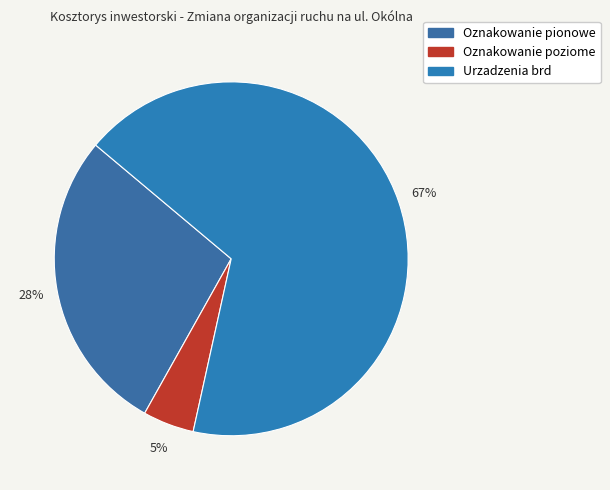

Rank the categories by value from lowest to highest.

Oznakowanie poziome, Oznakowanie pionowe, Urzadzenia brd